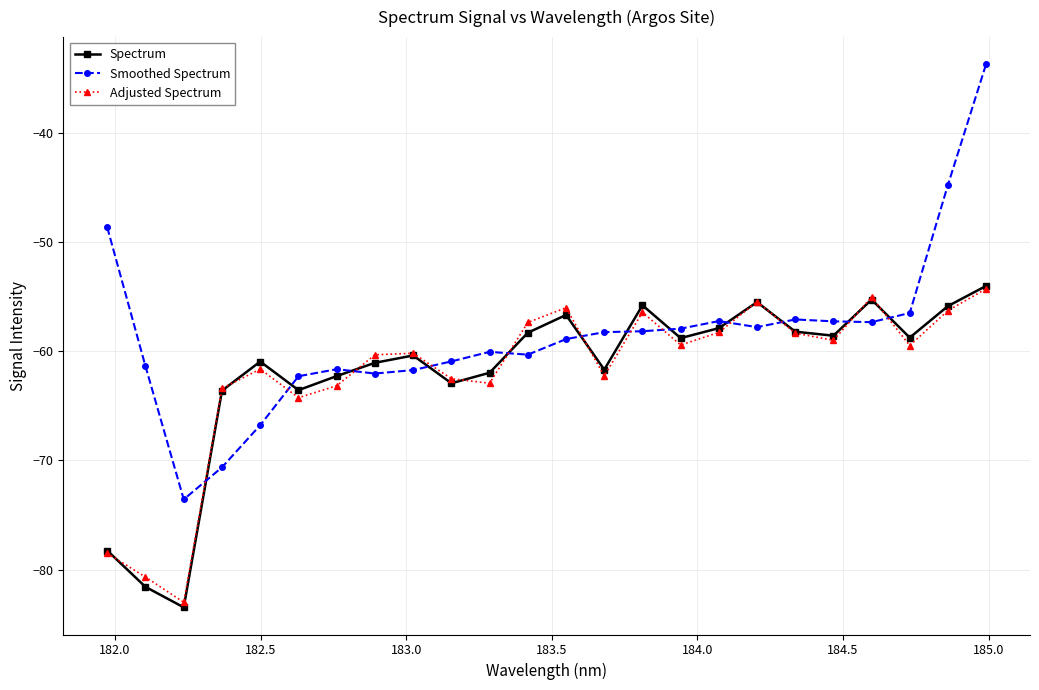

What is the difference between the second highest and second lowest values in the Adjusted Spectrum series?

25.6